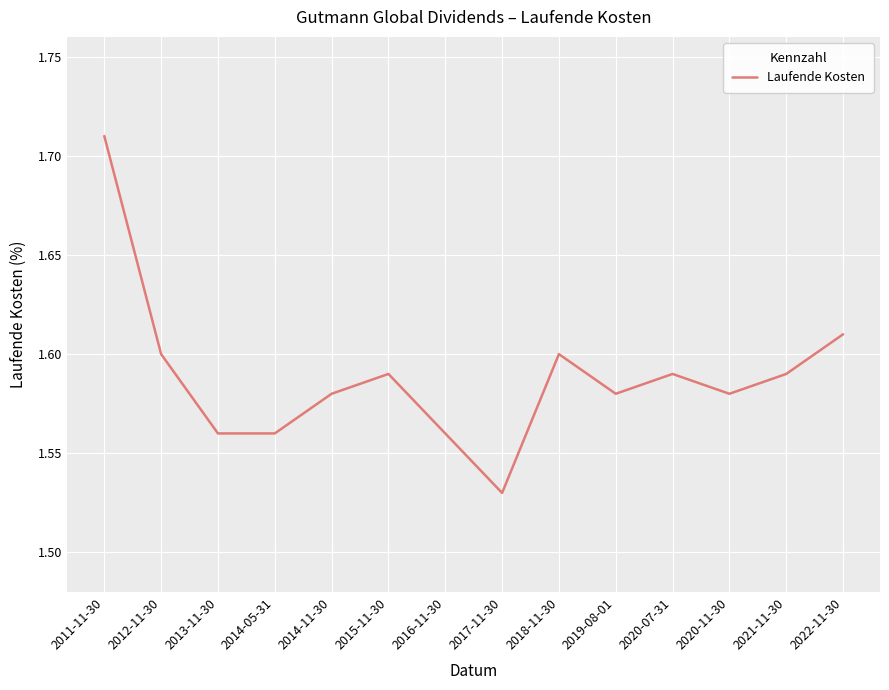

How many lines are shown in the chart?

1